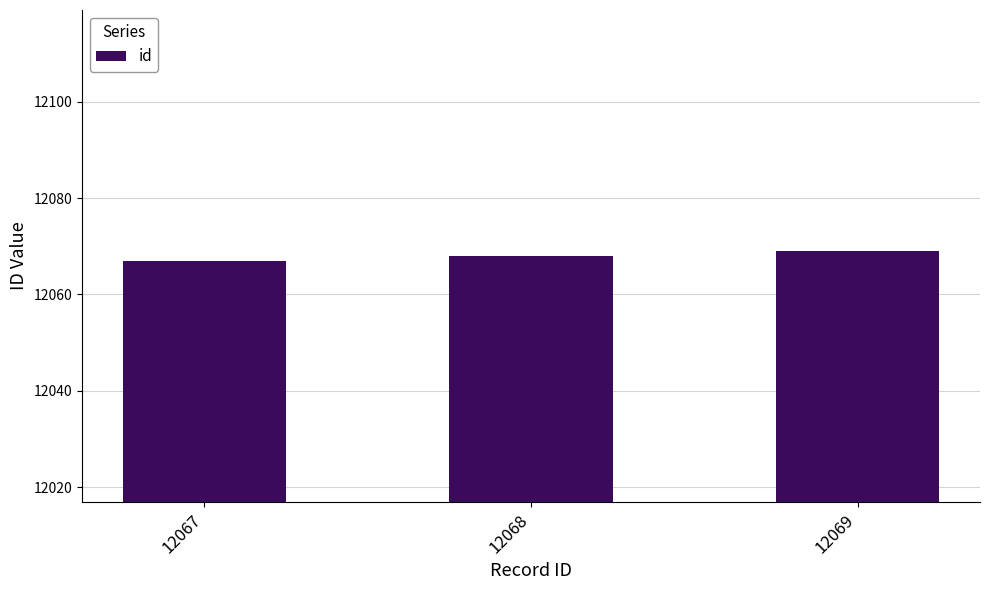

List the labels in order of value, smallest first.

12067, 12068, 12069